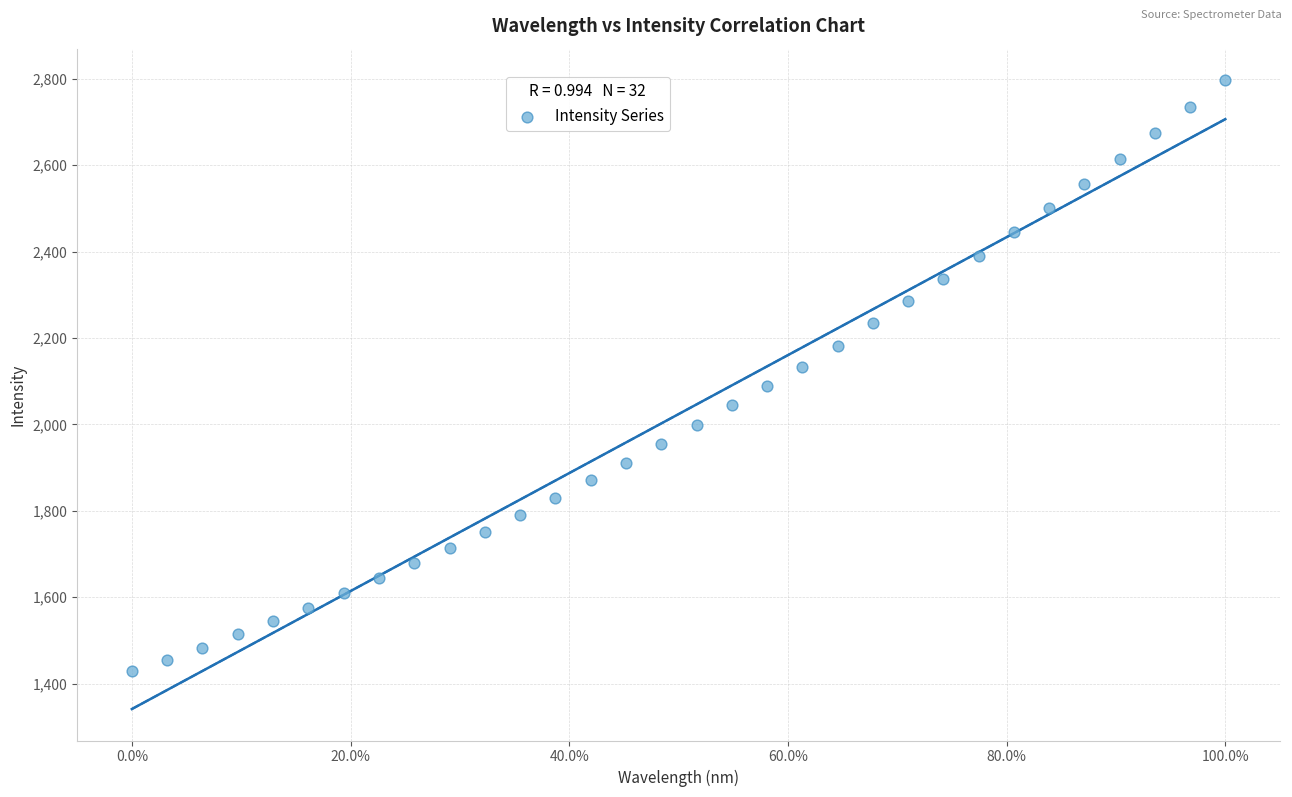

What is the range of X values (max minus min)?

100.0